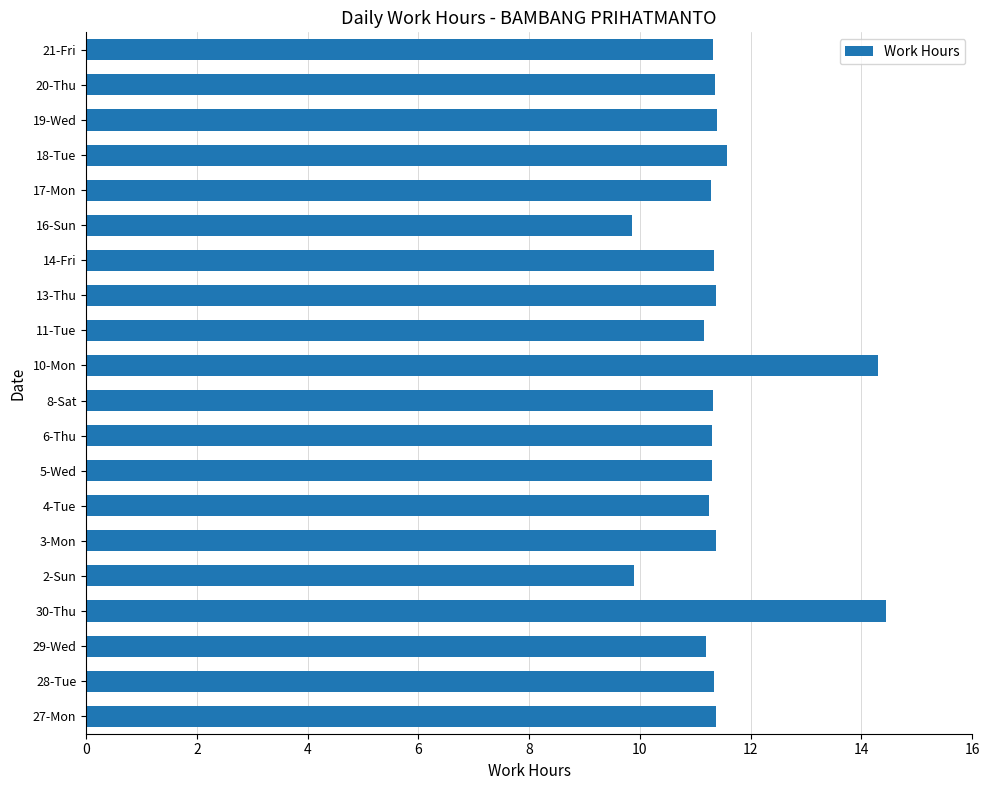

The value at 16-Sun is 13.8. True or false?

False